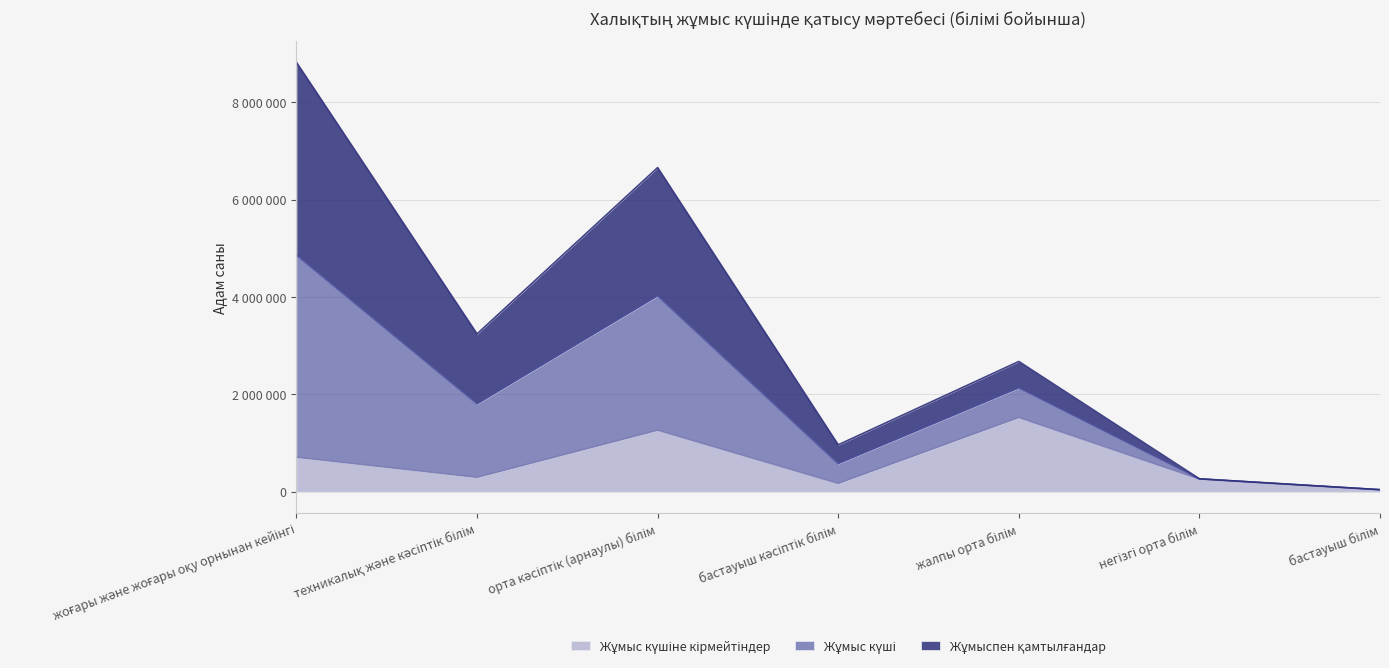

The Жұмыс күшіне кірмейтіндер series shows 518220 at техникалық және кәсіптік білім. True or false?

False